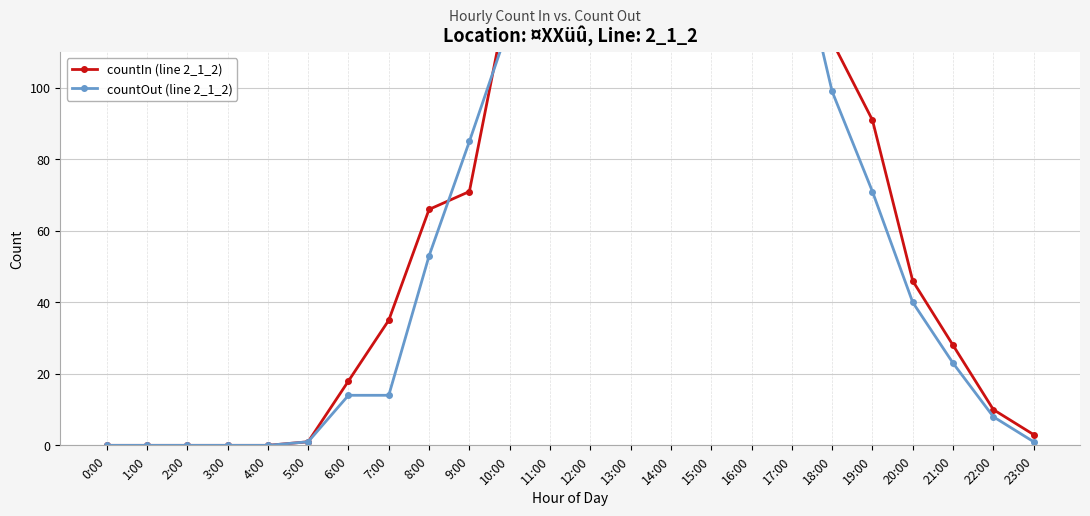

How many interior local valleys does the countIn (line 2_1_2) series have?

1